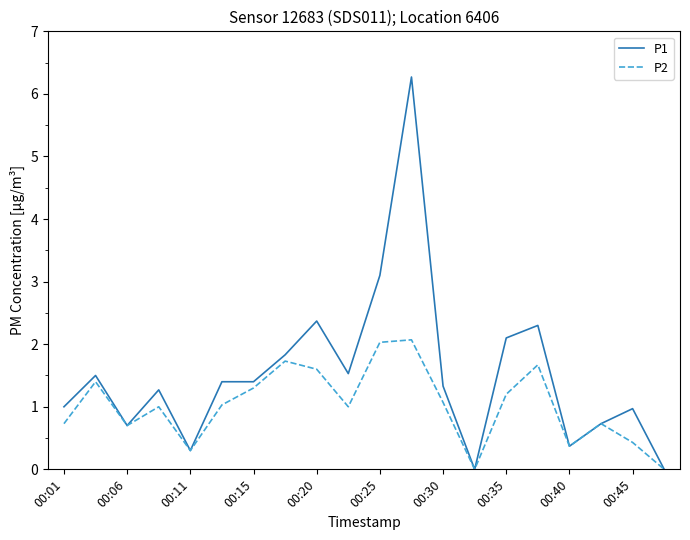

What is the difference between the maximum and minimum values in the P1 series?

6.3